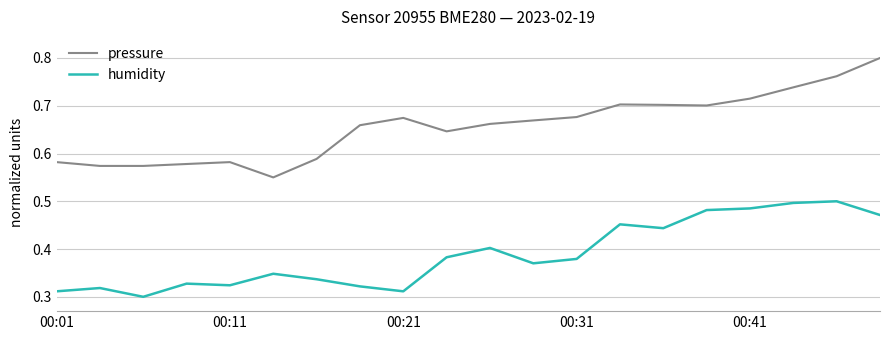

Which series has the widest spread of values?

pressure